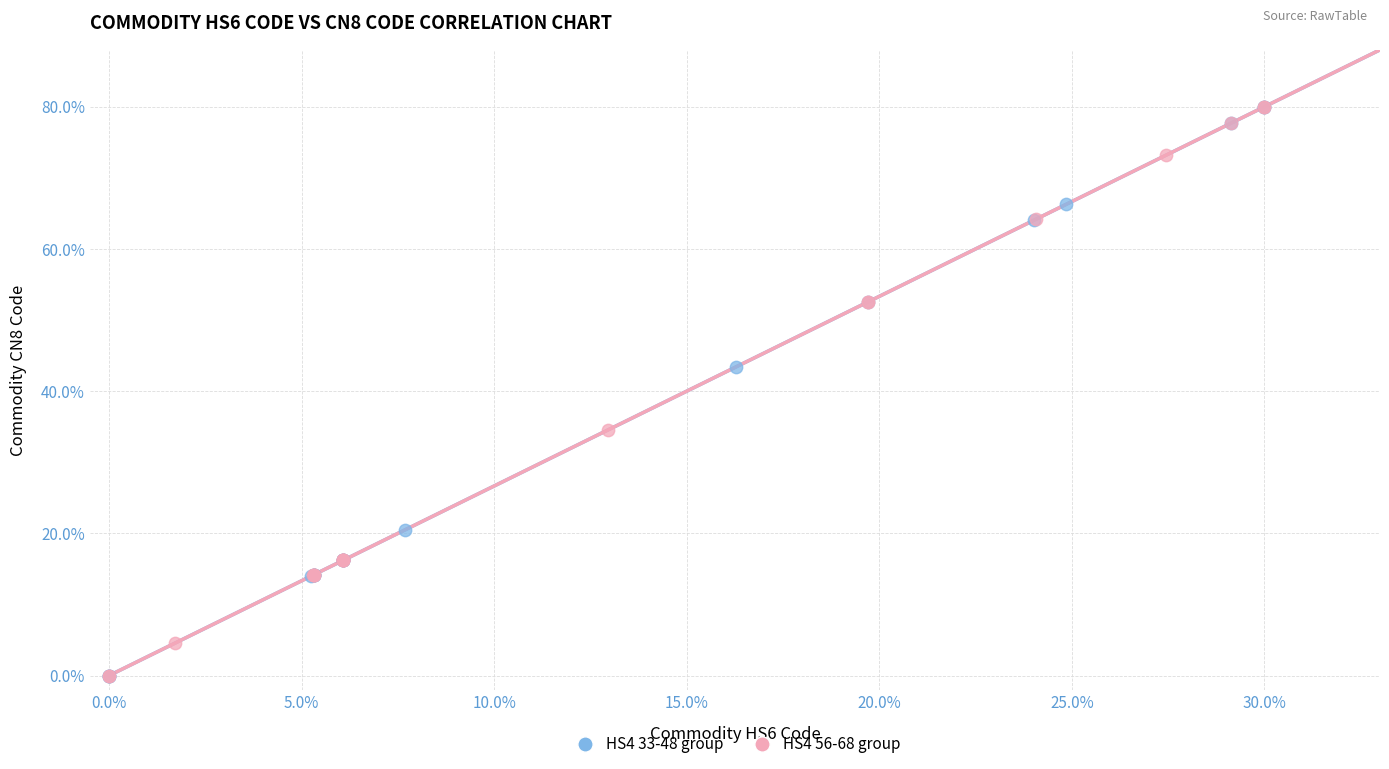

What are all the series names shown in the legend?

HS4 33-48 group, HS4 56-68 group